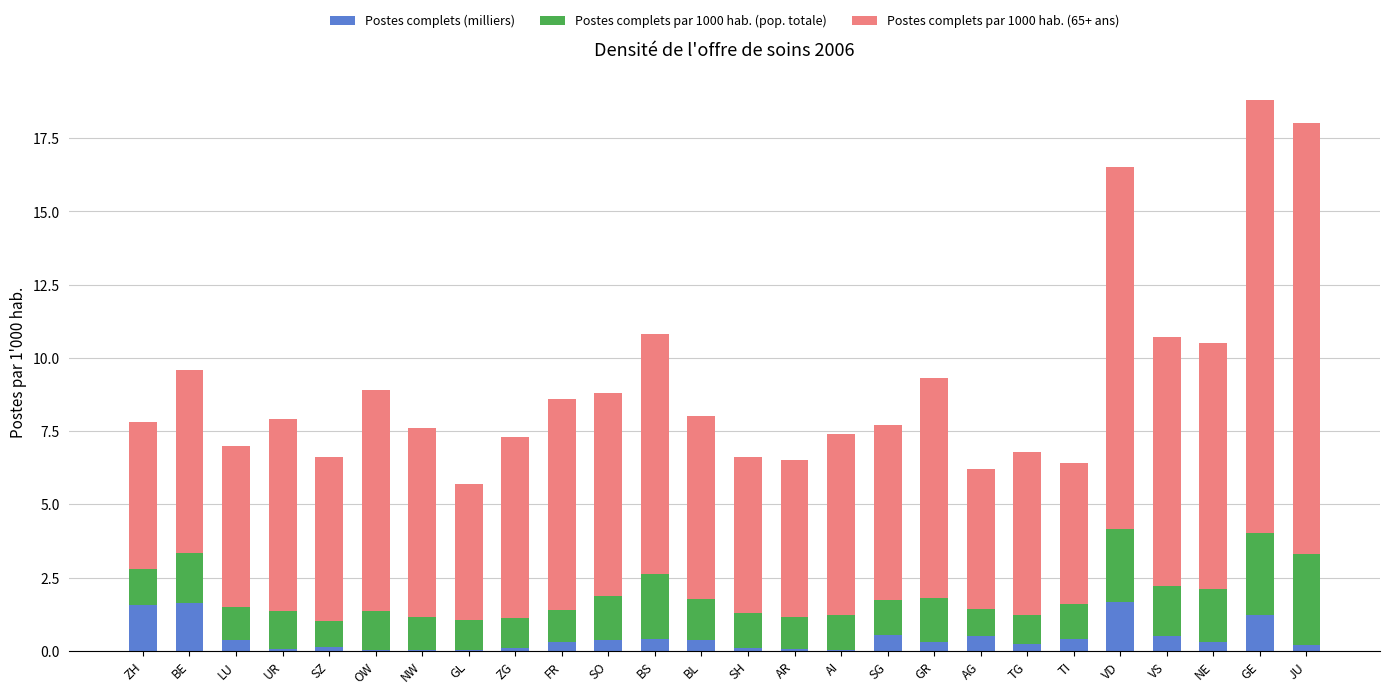

What is the maximum value for Postes complets (milliers)?

1.7